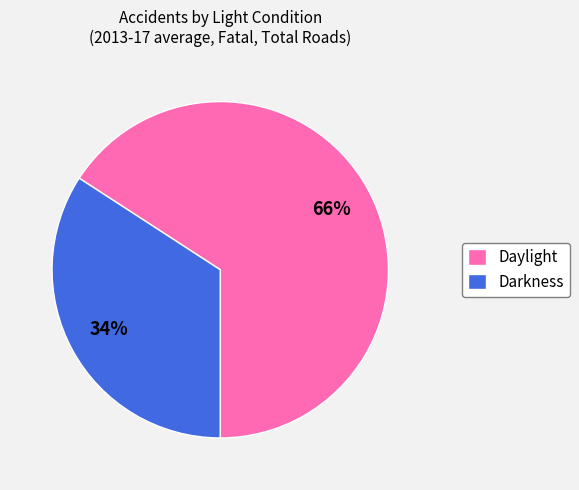

Rank the categories by value from highest to lowest.

Daylight, Darkness